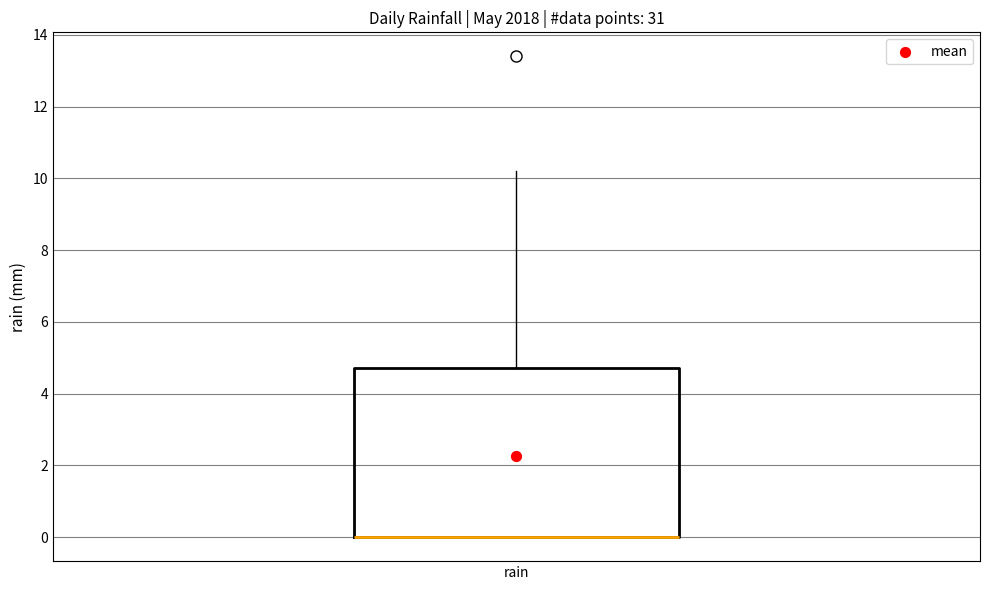

Read this box plot against the y-axis: the position of the median line, the range covered by the box, and the ends of both whiskers. The values are not printed on the chart, so give them approximately, as read against the axis.

median 0.0 (drawn on the box's lower edge), box 0.0 to 4.8, whiskers 0.0 to 10.2